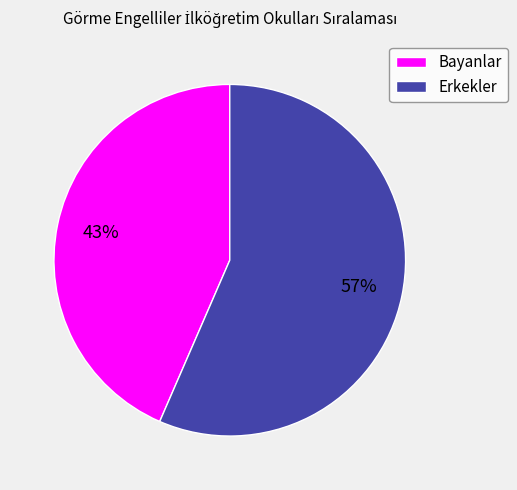

How many slices are in this pie chart?

2